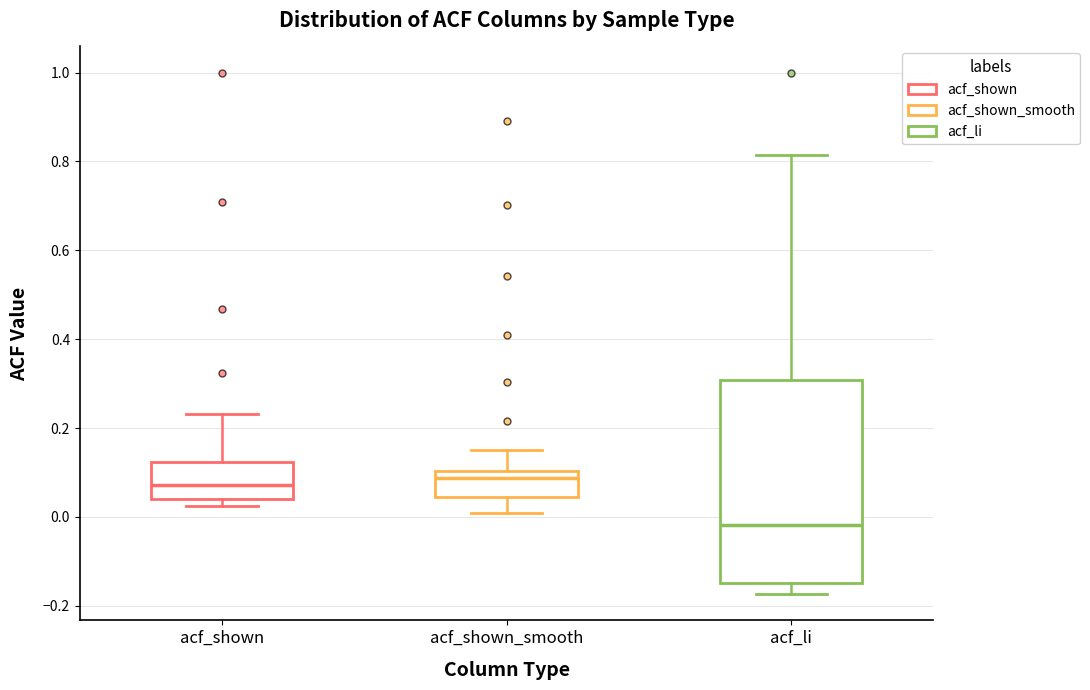

Reading left to right, read every box against the y-axis: the position of its median line, the range the box covers, and the ends of its whiskers. The values are not printed on the chart, so give them approximately, as read against the axis.

acf_shown: median 0.08, box 0.04 to 0.12, whiskers 0.02 to 0.24
acf_shown_smooth: median 0.08, box 0.04 to 0.10, whiskers 0.02 to 0.16
acf_li: median -0.02, box -0.14 to 0.30, whiskers -0.18 to 0.82